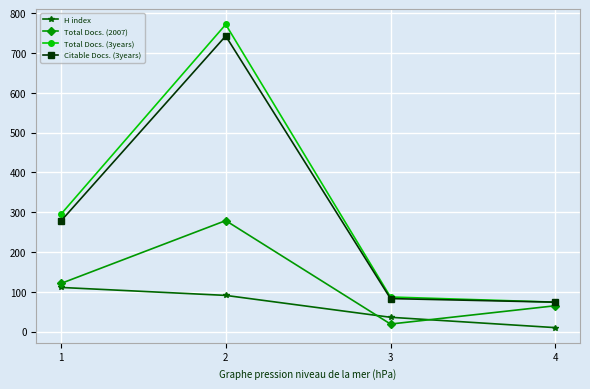

True or false: Citable Docs. (3years) and H index intersect in this chart.

False